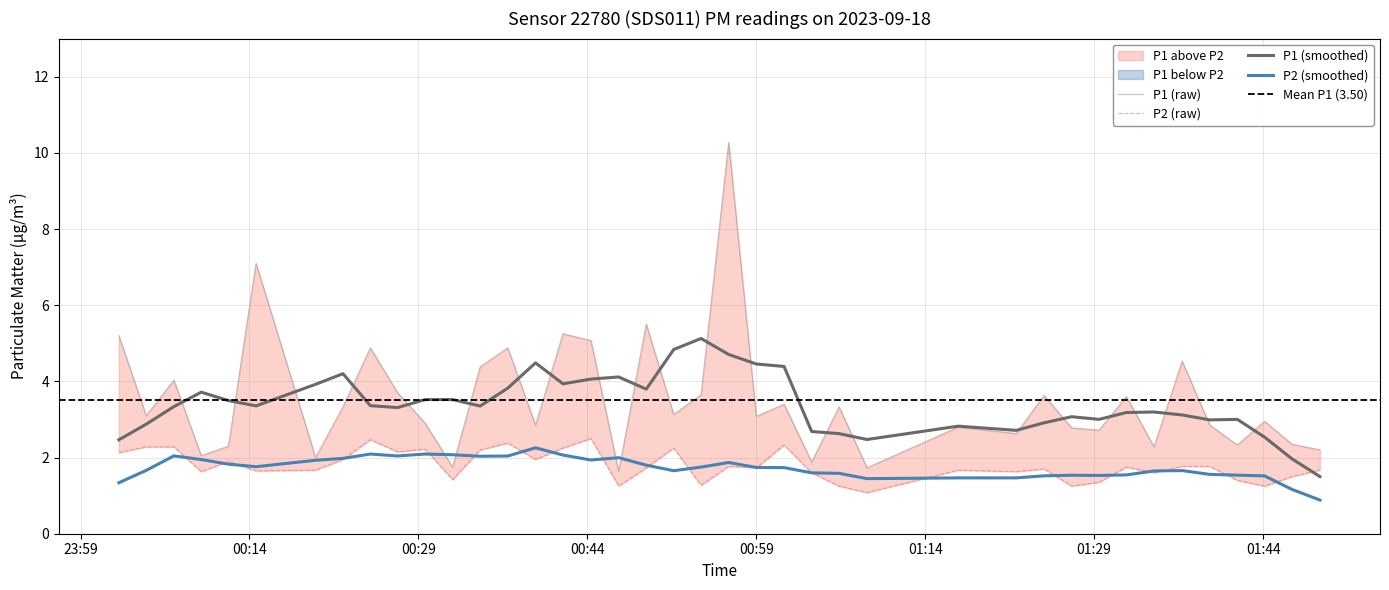

True or false: P1 (smoothed) and P2 (smoothed) intersect in this chart.

False